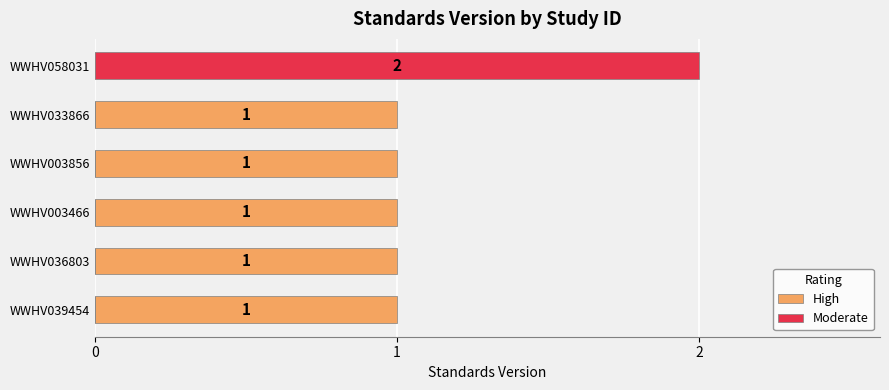

The High series shows 1 at WWHV003856. True or false?

False